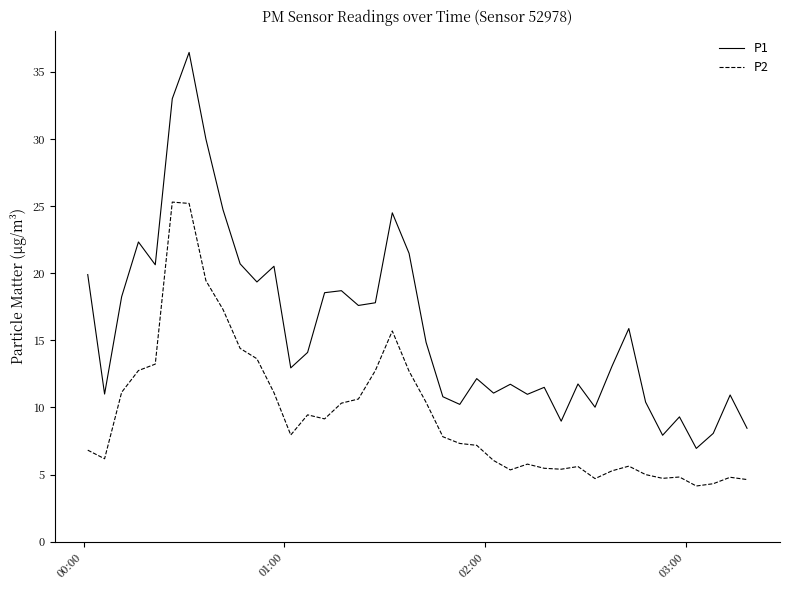

List the series in order of their peak value, highest first.

P1, P2